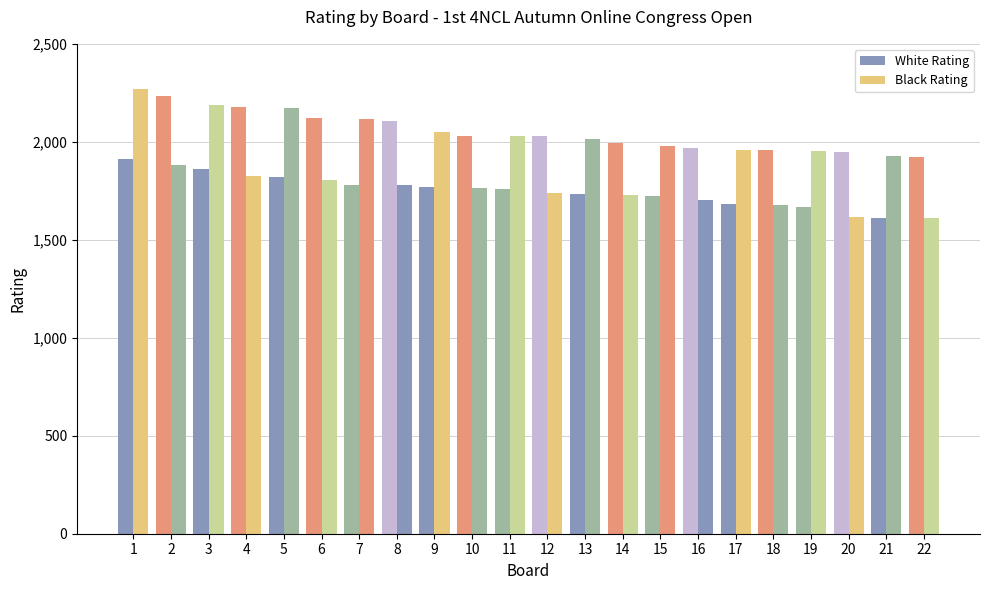

What is the highest value of the Black Rating series?

2271